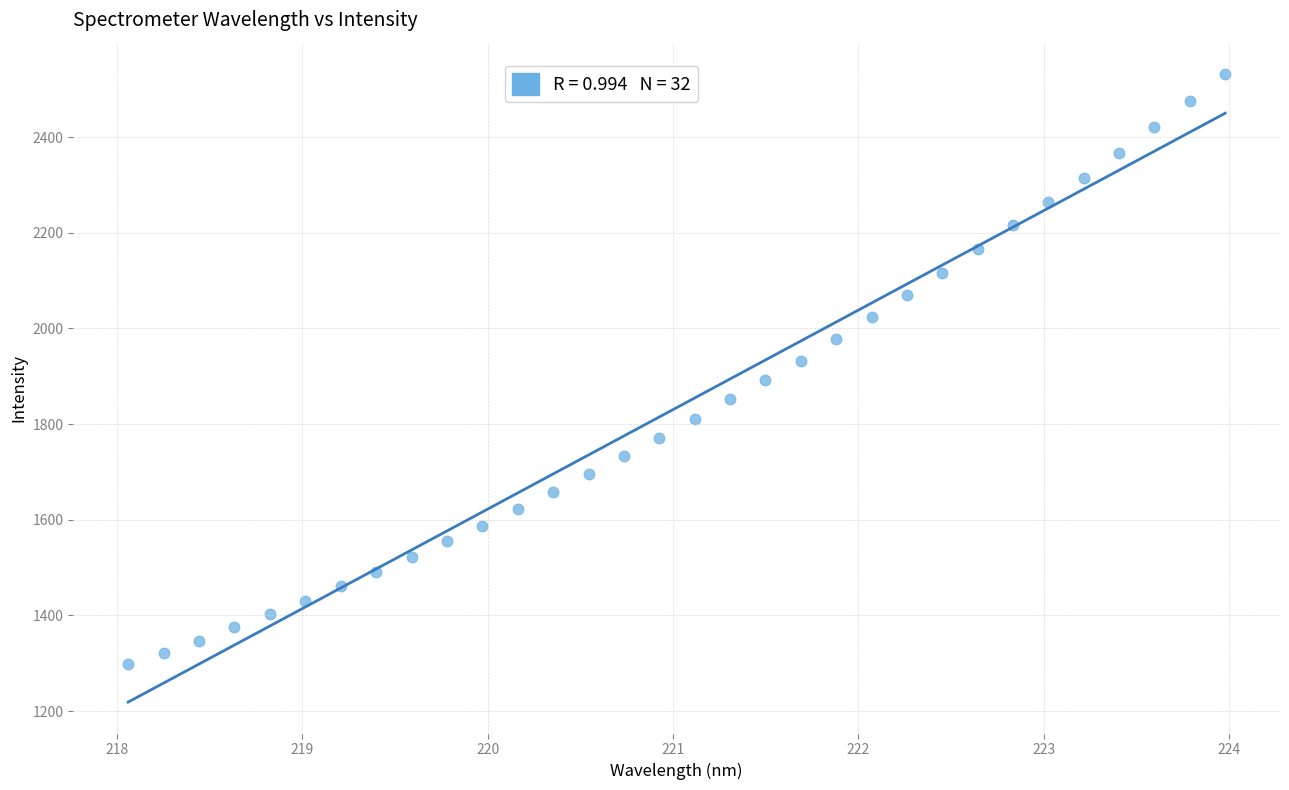

What is the range of X values (max minus min)?

5.9